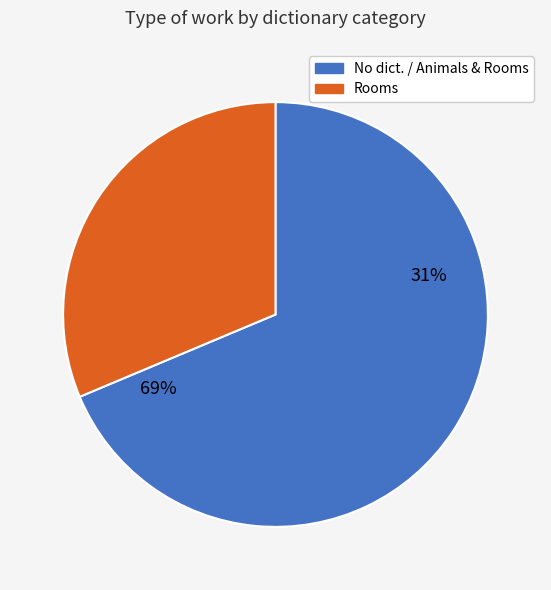

Do (no dictionary)  and (no dictionary) together represent more than half of the pie?

No